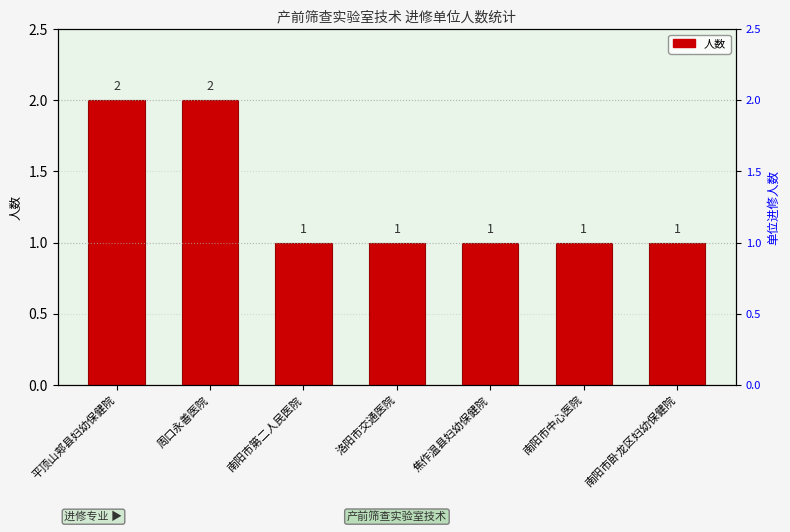

Does the chart contain stacked bars?

No